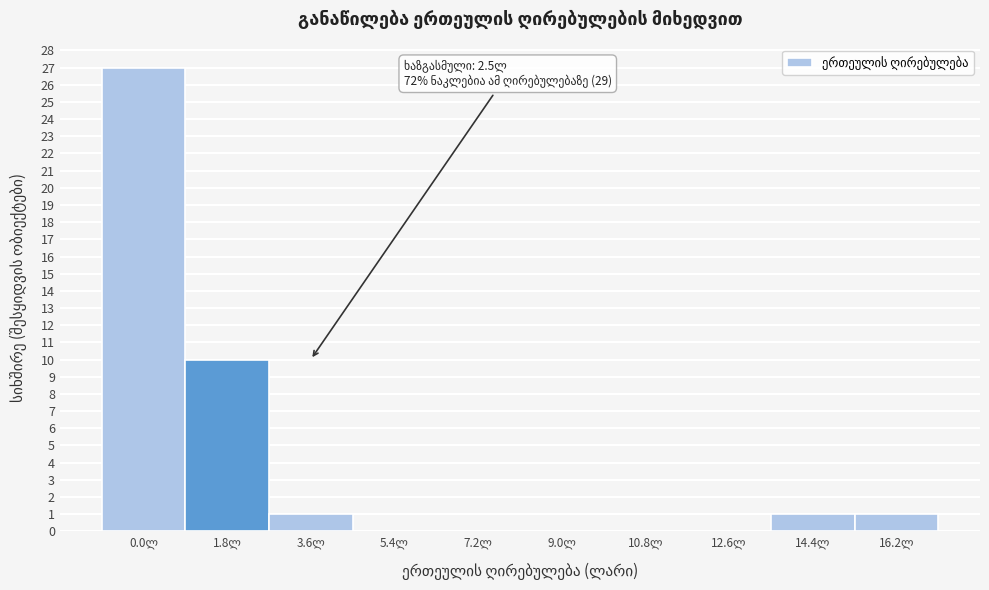

What is the greatest value displayed?

27